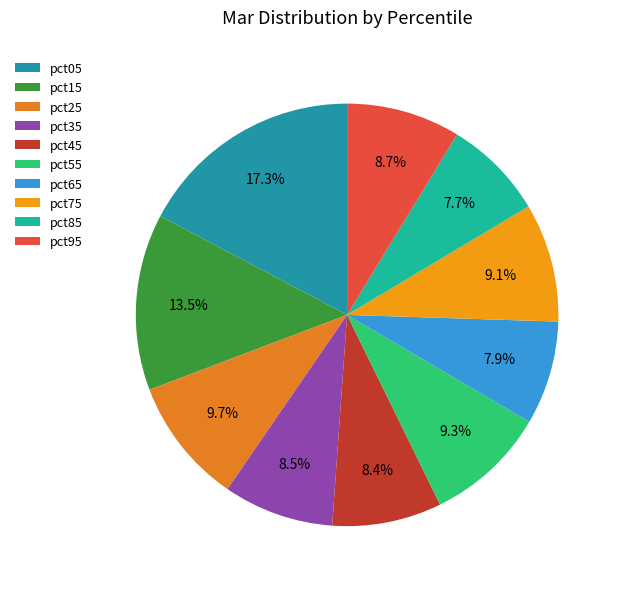

To the nearest percent, what is the difference between the largest and smallest slice percentages?

10%